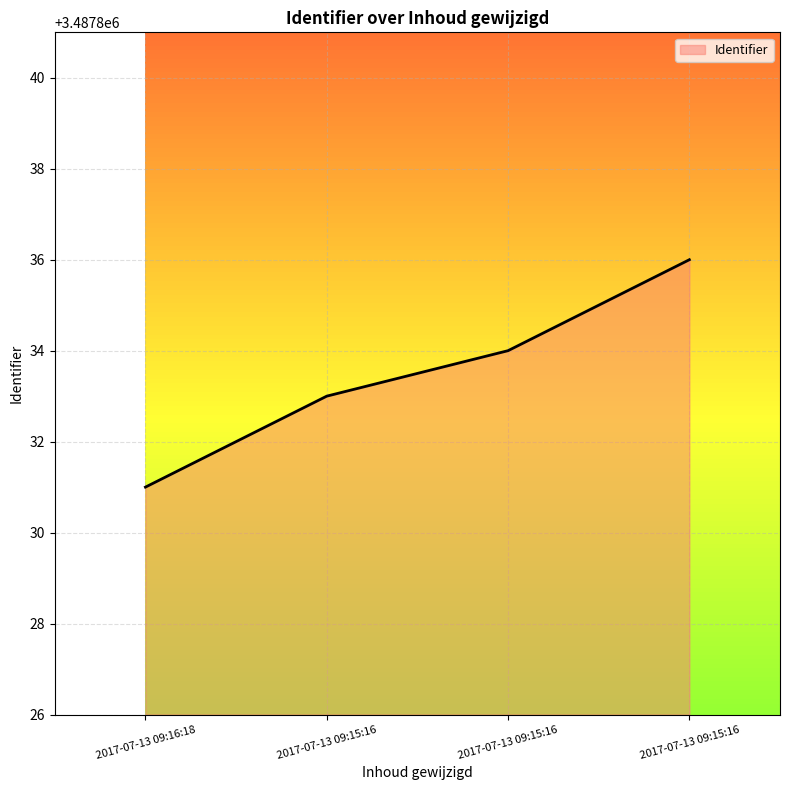

List the labels in order of value, smallest first.

2017-07-13 09:16:18, 2017-07-13 09:15:16, 2017-07-13 09:15:16, 2017-07-13 09:15:16